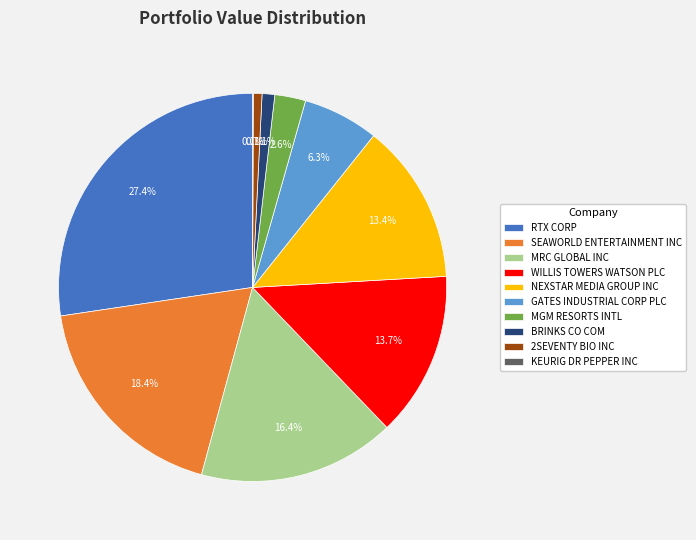

To the nearest percent, what percentage of the pie is GATES INDUSTRIAL CORP PLC?

6%